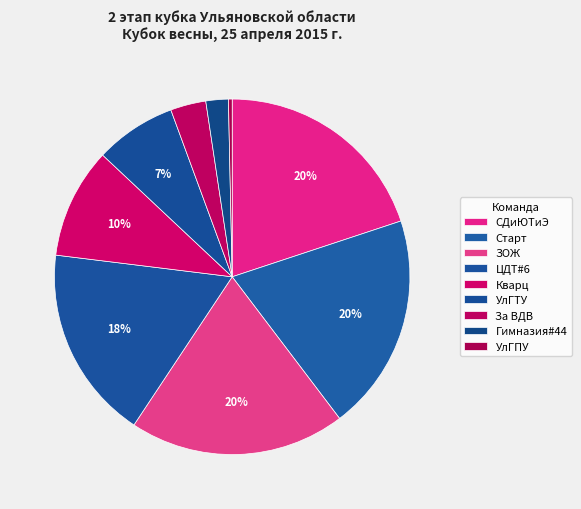

Count the number of slices in the pie.

9